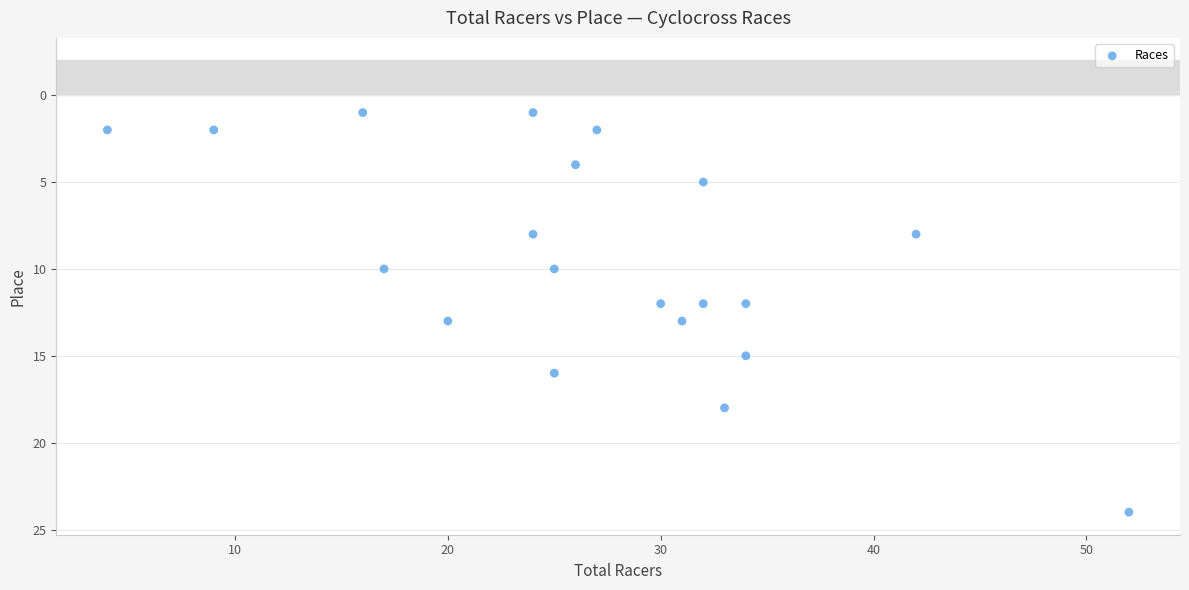

What is the range of X values (max minus min)?

48